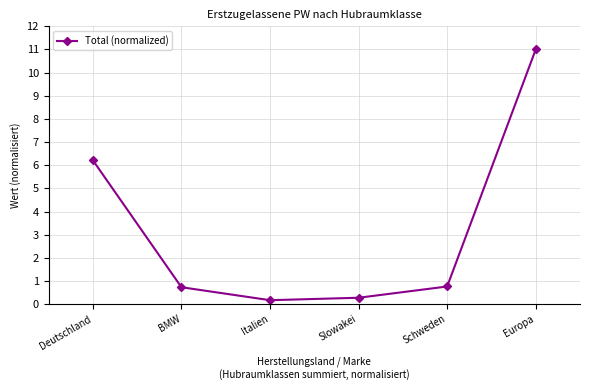

What is the sum of the values at Deutschland and Italien?

6.4